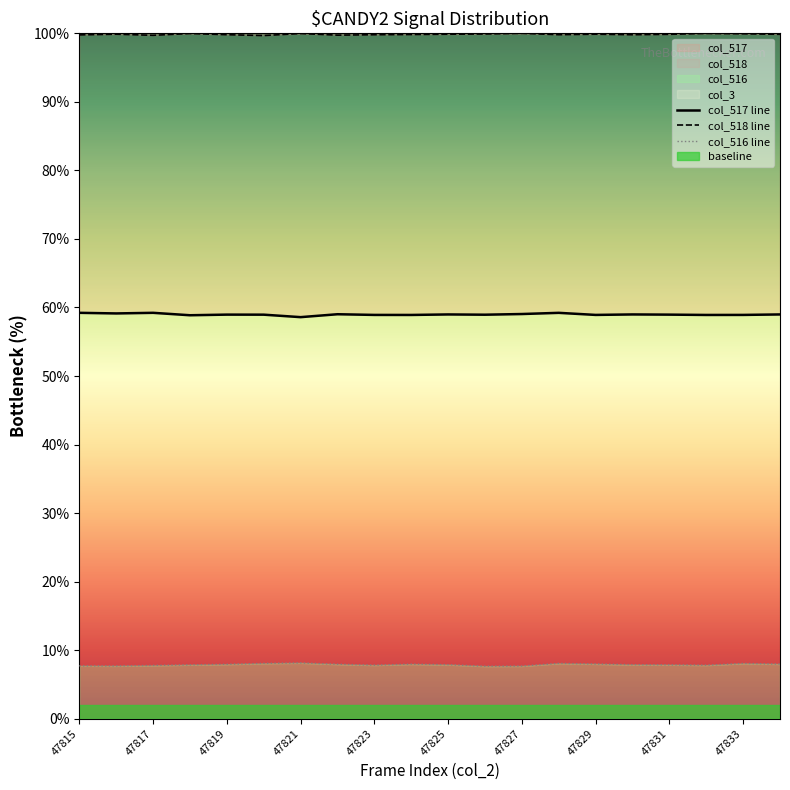

True or false: col_517 line and col_518 line cross at least once.

False